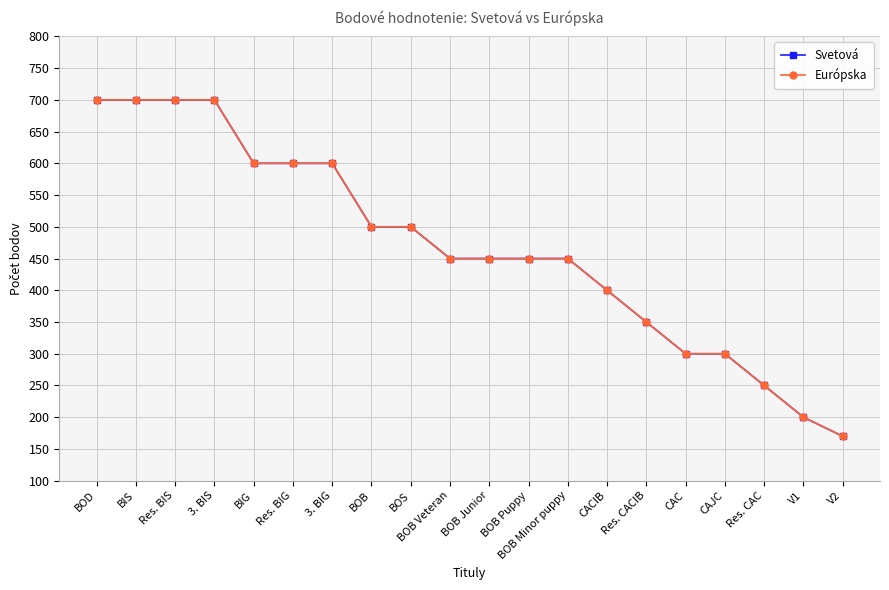

How many lines are shown in the chart?

2